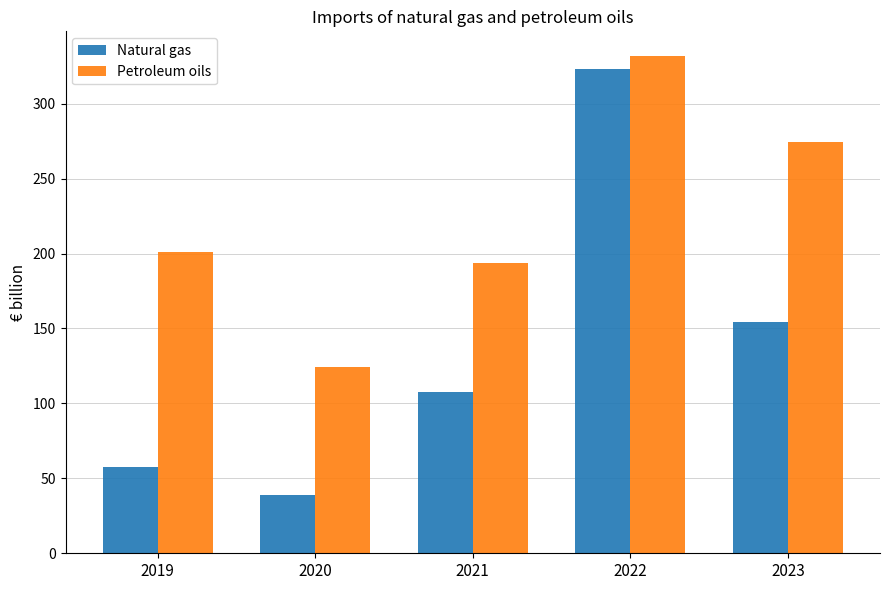

Is it true that Natural gas equals 107.6 at 2021?

True